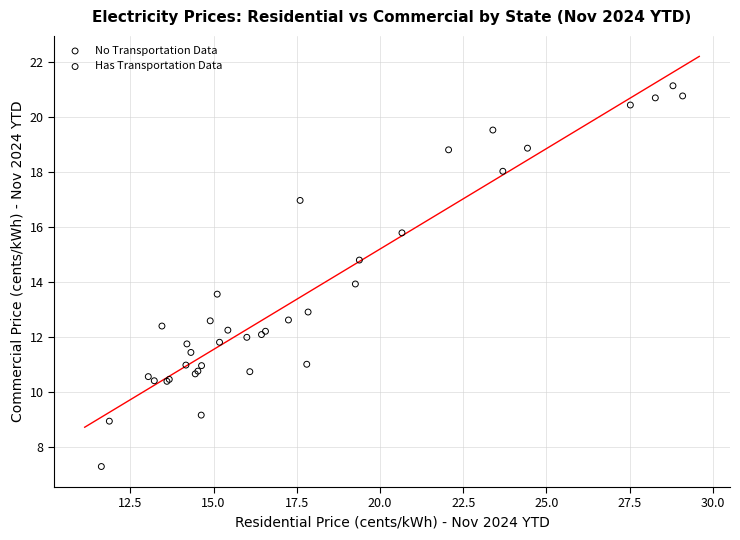

Which series contains the lowest Y value?

No Transportation Data